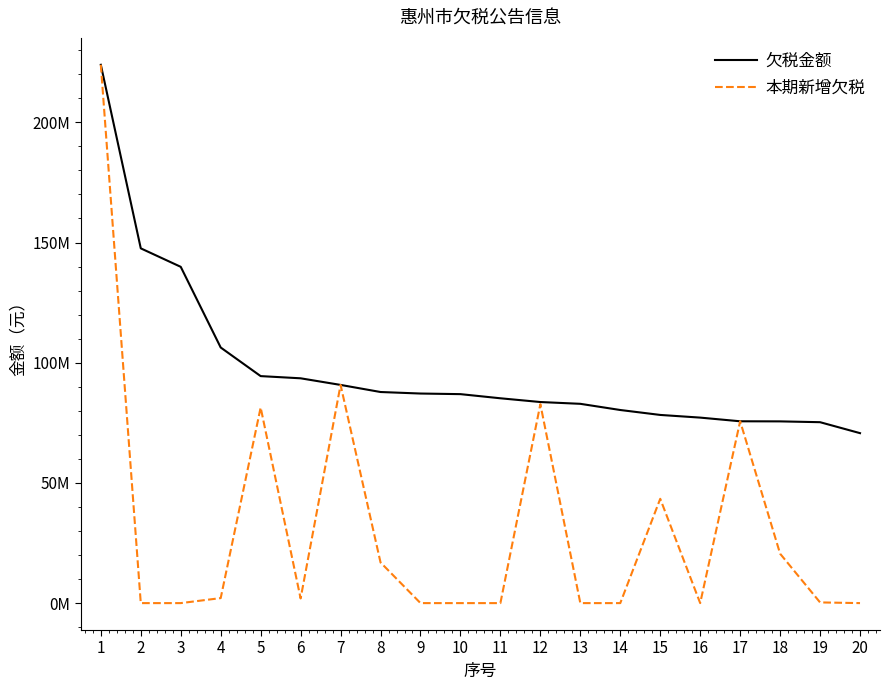

What is the value of the 本期新增欠税 point at the 17th from the left?

75640285.1